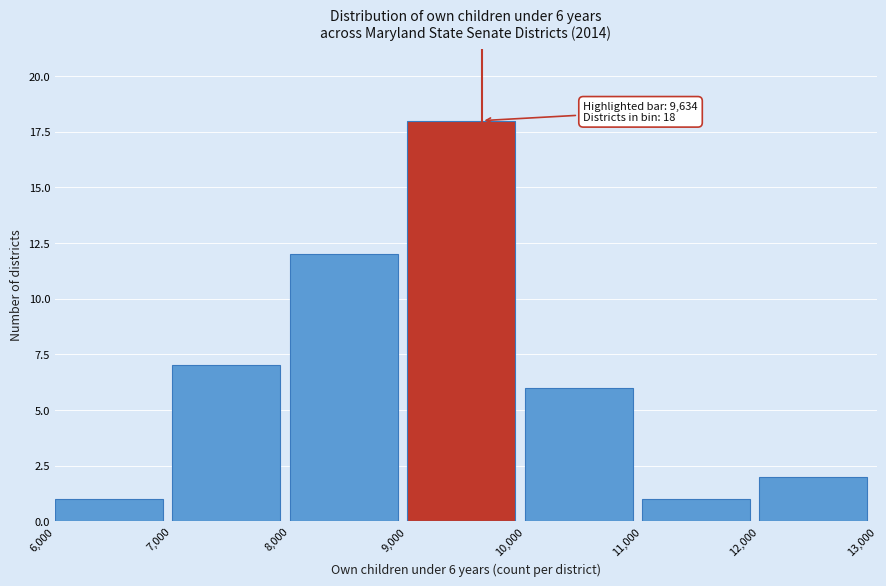

Over which range of the x-axis is the bar tallest?

9,000 to 10,000